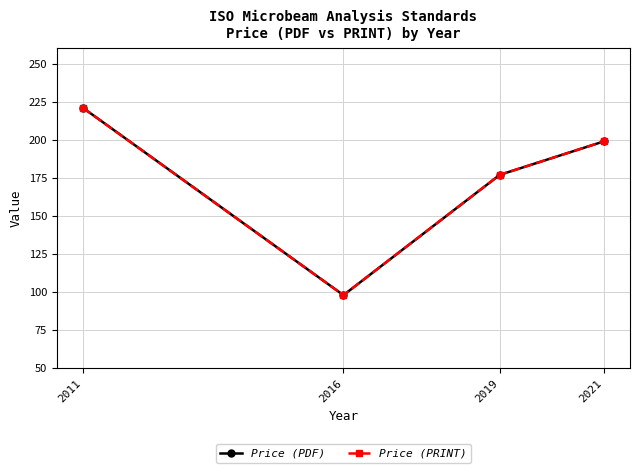

How many interior local valleys does the Price (PDF) series have?

1